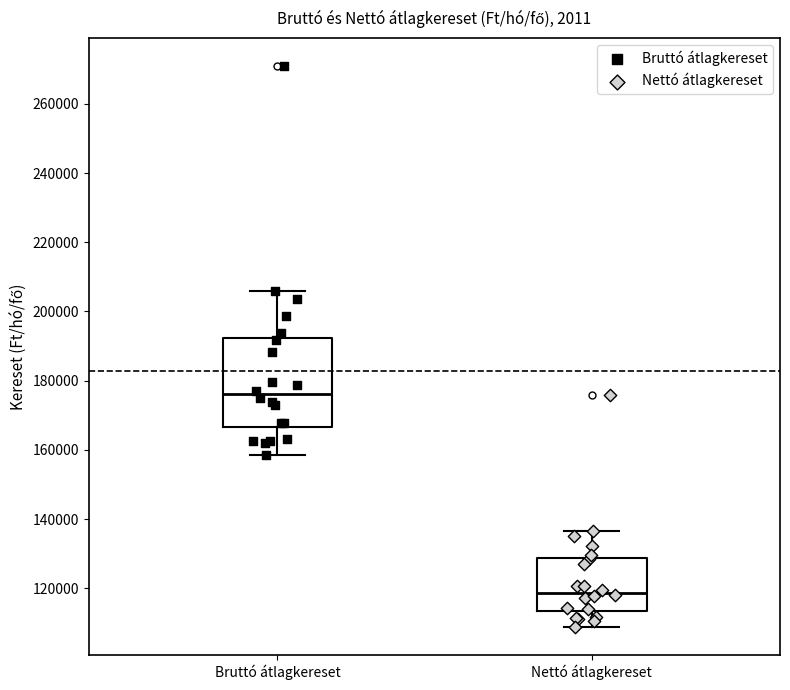

Reading left to right, transcribe this box plot: for each box, give where its median line is, the range the box spans, and where its two whiskers end, as read against the y-axis. The values are not printed on the chart, so give them approximately, as read against the axis.

Bruttó átlagkereset: median 176000, box 166000 to 192000, whiskers 158000 to 206000
Nettó átlagkereset: median 118000, box 114000 to 128000, whiskers 108000 to 136000